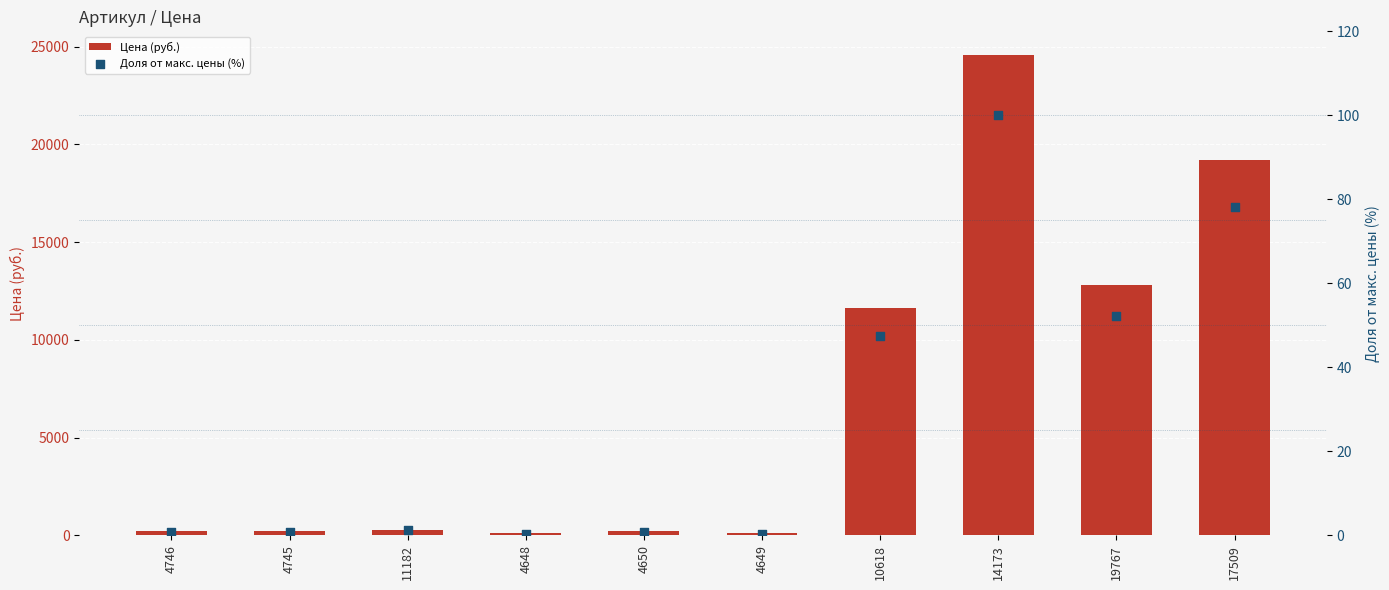

Which series has the largest Y range (max minus min)?

Цена (руб.)